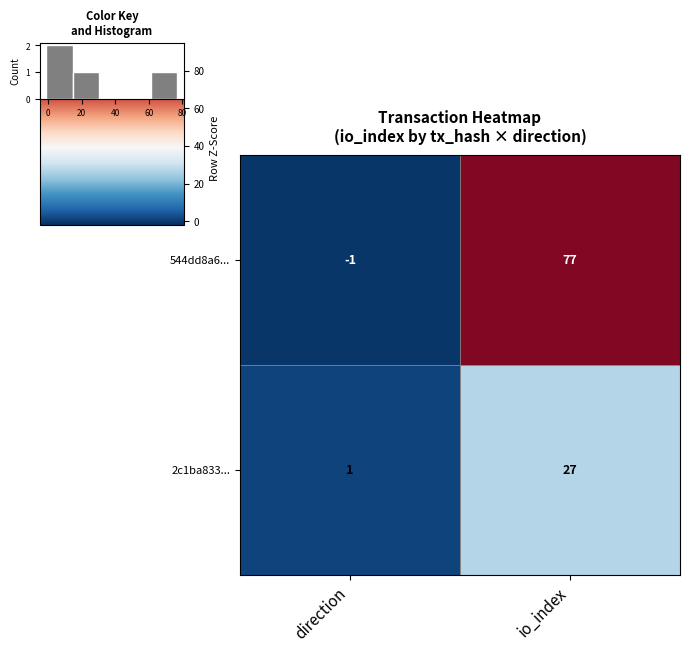

Rank the categories by 2c1ba833... value from highest to lowest.

io_index, direction